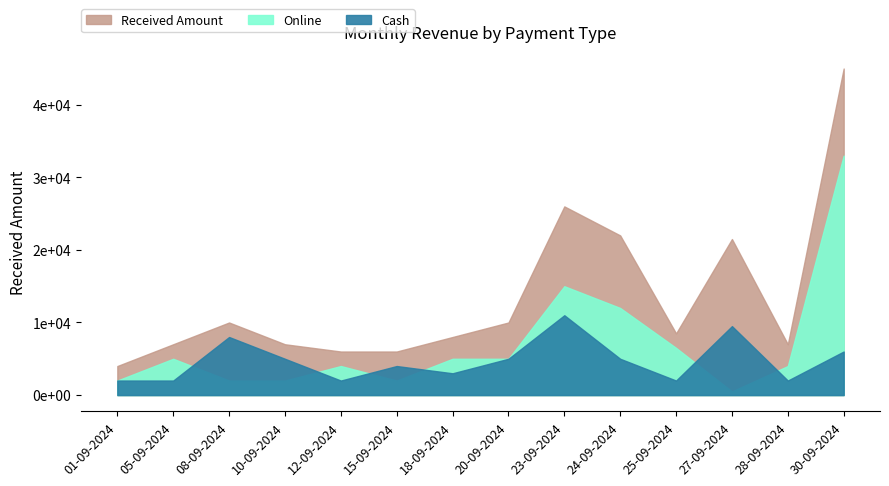

What are all the series names shown in the legend?

Cash, Online, Received Amount